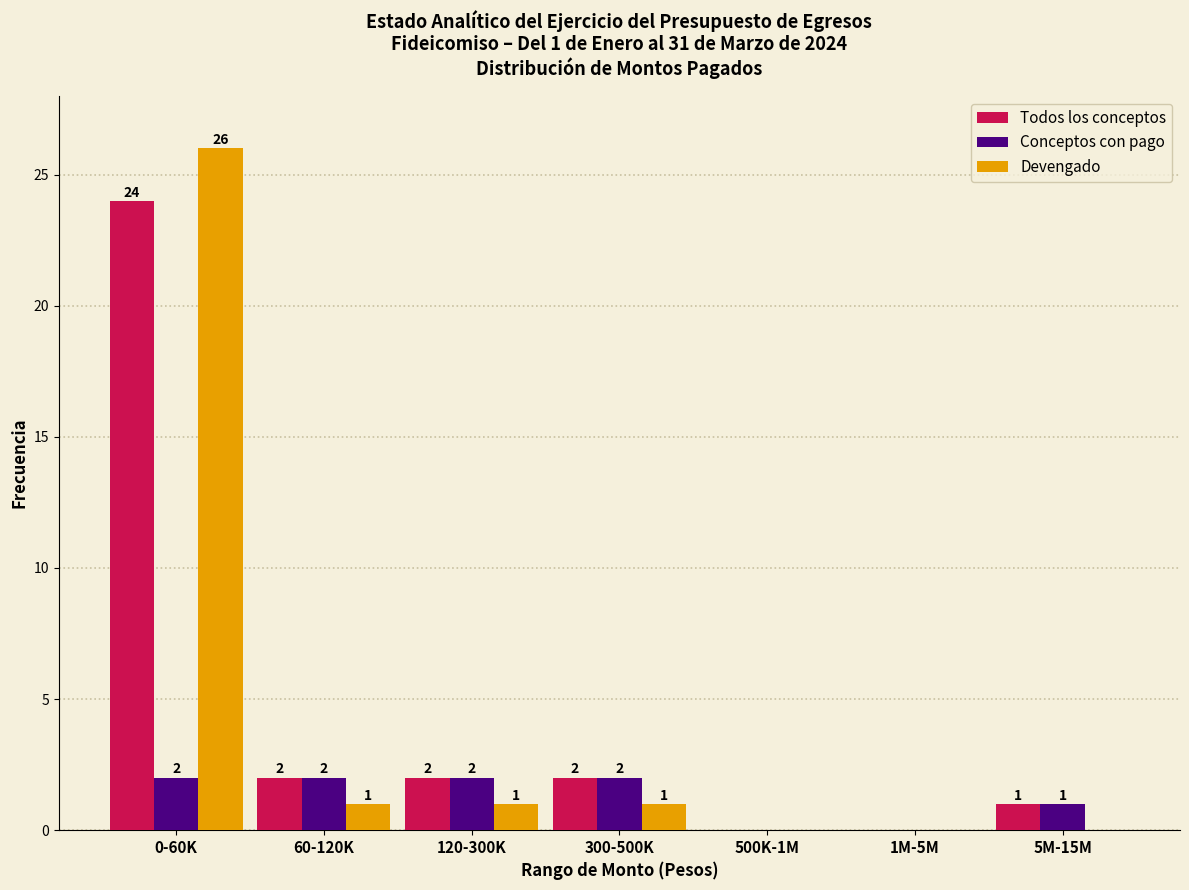

Reading left to right, what are all the values shown in this chart?

Todos los conceptos: 0-60K=24	60-120K=2	120-300K=2	300-500K=2	500K-1M=0	1M-5M=0	5M-15M=1
Conceptos con pago: 0-60K=2	60-120K=2	120-300K=2	300-500K=2	500K-1M=0	1M-5M=0	5M-15M=1
Devengado: 0-60K=26	60-120K=1	120-300K=1	300-500K=1	500K-1M=0	1M-5M=0	5M-15M=0